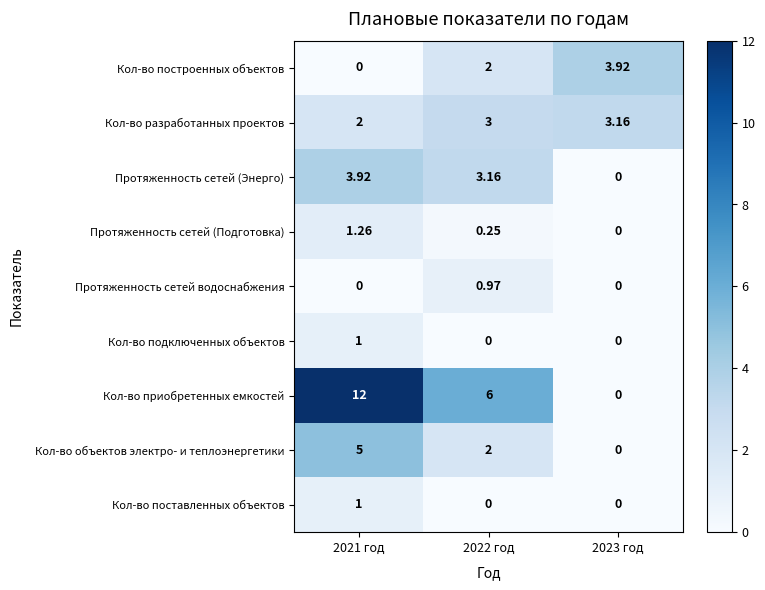

Which series has the largest total across all categories?

Кол-во приобретенных емкостей